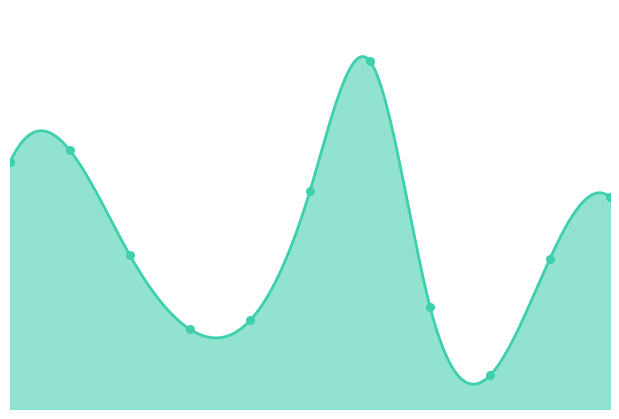

Which has a higher value, 2 or 8?

2